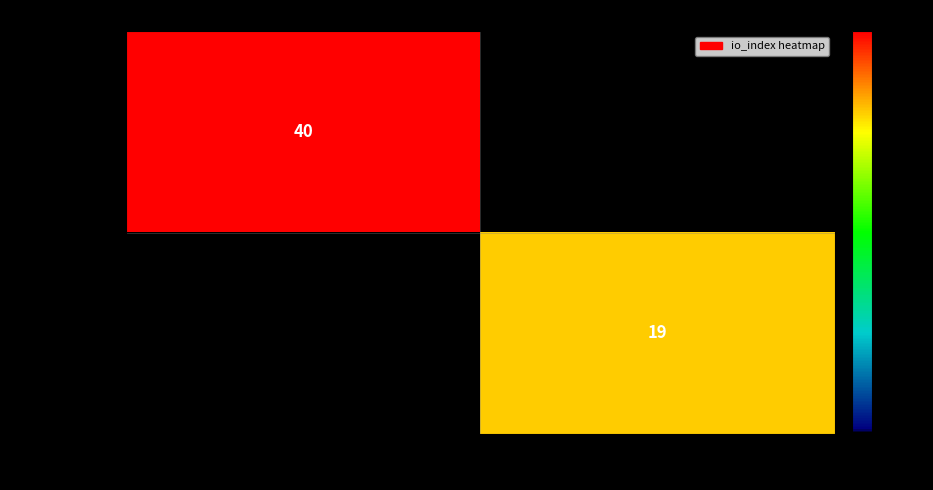

True or false: 744c95c59ceb... has a value of 7 at 1.

False